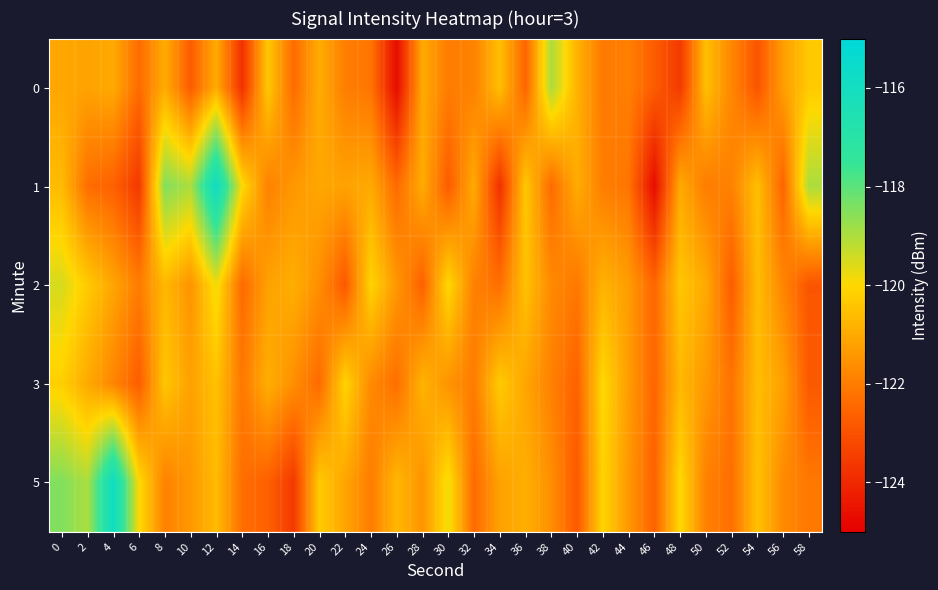

Which has a higher value, 6 or 32?

32